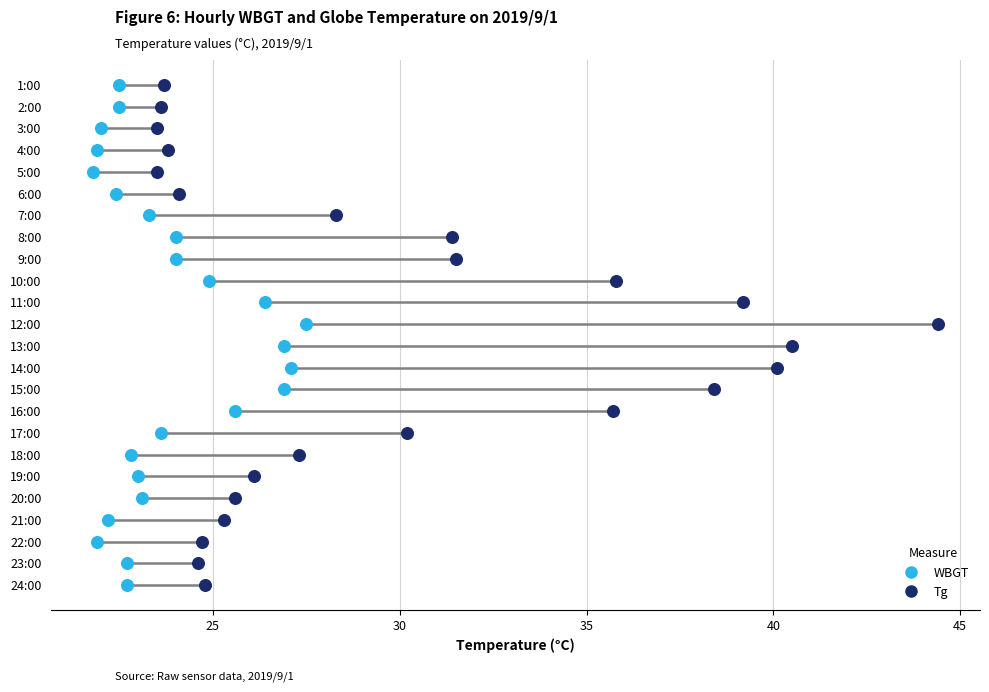

Which series reaches the maximum Y coordinate?

WBGT